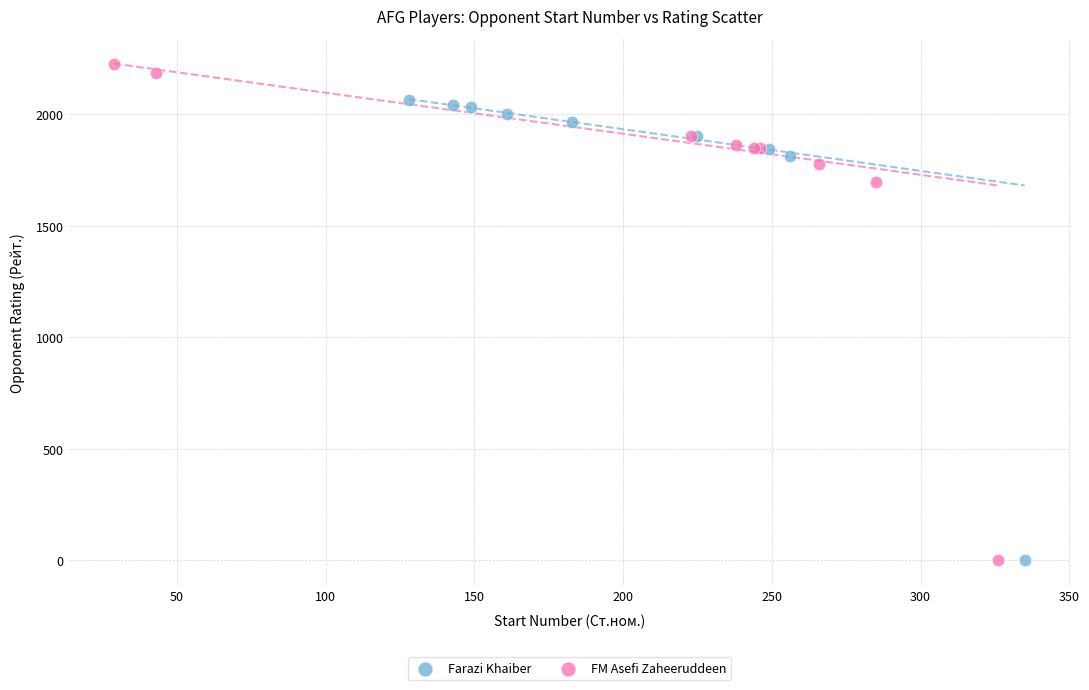

What are all the series names shown in the legend?

Farazi Khaiber, FM Asefi Zaheeruddeen